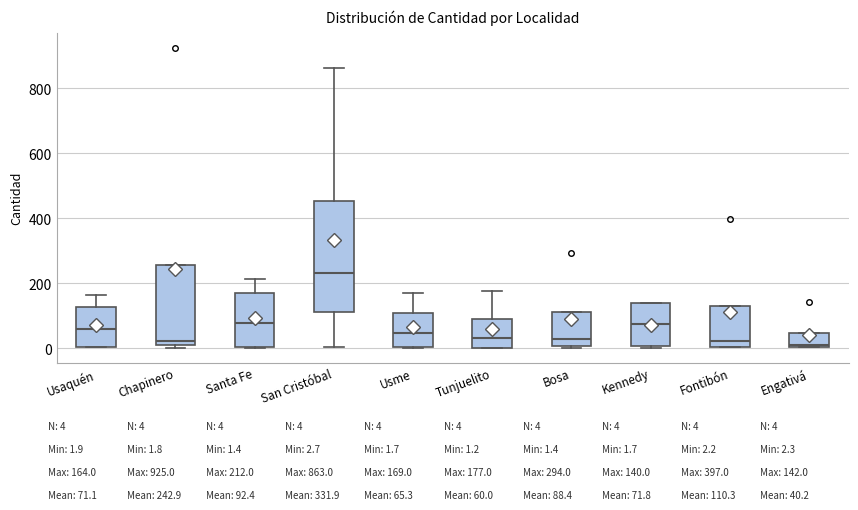

Reading left to right, transcribe this box plot: for each box, give where its median line is, the range the box spans, and where its two whiskers end, as read against the y-axis. The values are not printed on the chart, so give them approximately, as read against the axis.

Usaquén: median 60, box 0 to 120, whiskers 0 to 160
Chapinero: median 20 (just above the box's lower edge), box 20 to 260, whiskers 0 to 260
Santa Fe: median 80, box 0 to 160, whiskers 0 to 220
San Cristóbal: median 240, box 120 to 460, whiskers 0 to 860
Usme: median 40, box 0 to 100, whiskers 0 to 160
Tunjuelito: median 40, box 0 to 80, whiskers 0 to 180
Bosa: median 20, box 0 to 120, whiskers 0 to 120
Kennedy: median 80, box 0 to 140, whiskers 0 to 140
Fontibón: median 20, box 0 to 120, whiskers 0 to 120
Engativá: median 0, box 0 to 40, whiskers 0 to 40